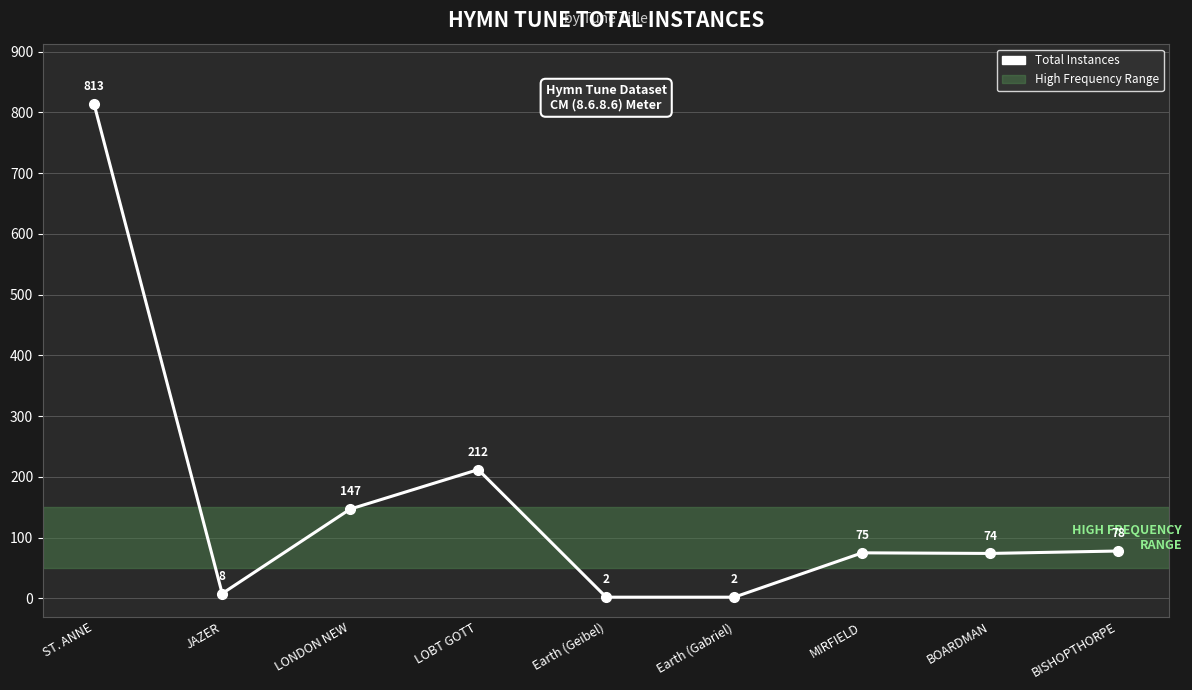

What is the value of the 8th point from the left?

74